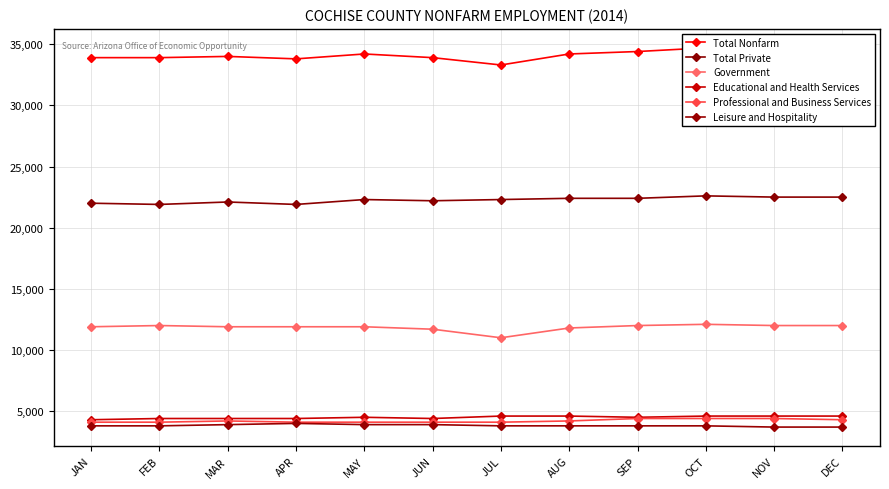

True or false: Total Nonfarm and Leisure and Hospitality intersect in this chart.

False